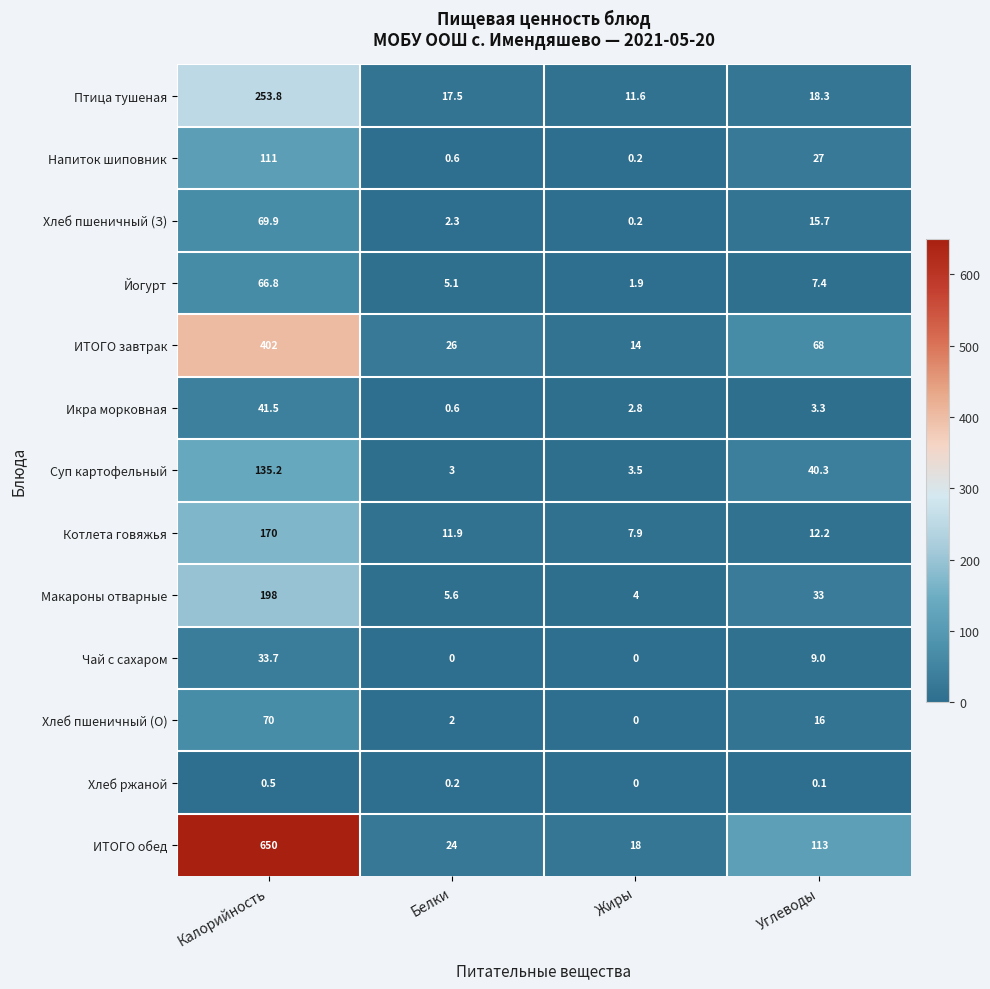

Rank the categories by Котлета говяжья value from lowest to highest.

Жиры, Белки, Углеводы, Калорийность